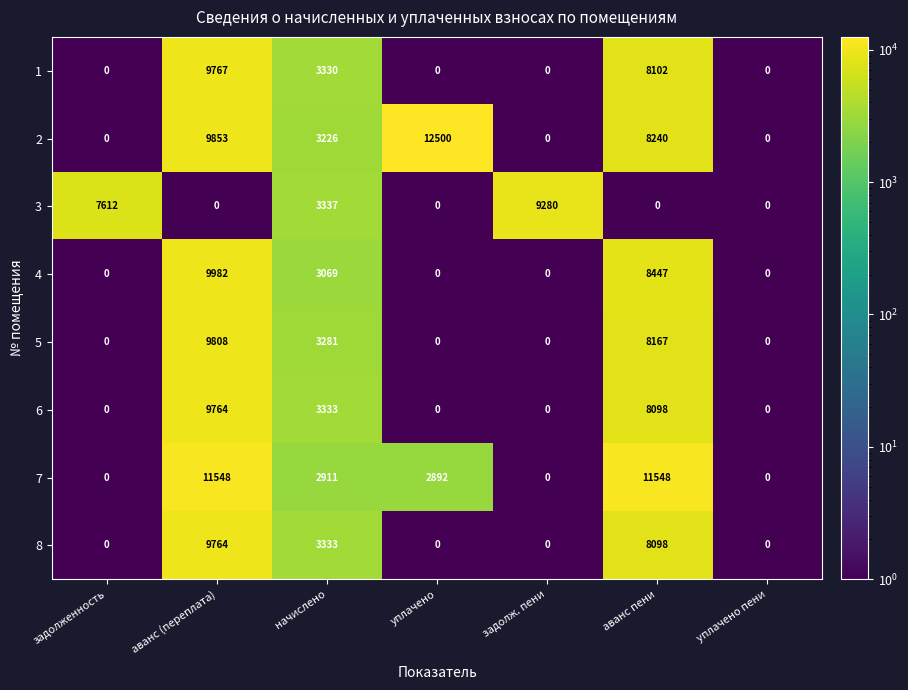

Count the 5 values in the range 0 to 8167.

6